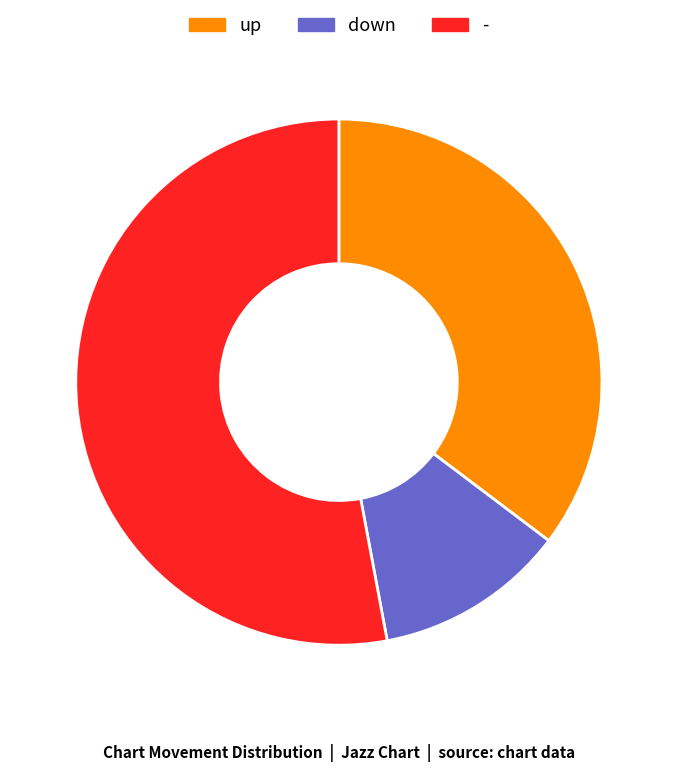

The up slice represents 35% of the pie. True or false?

True